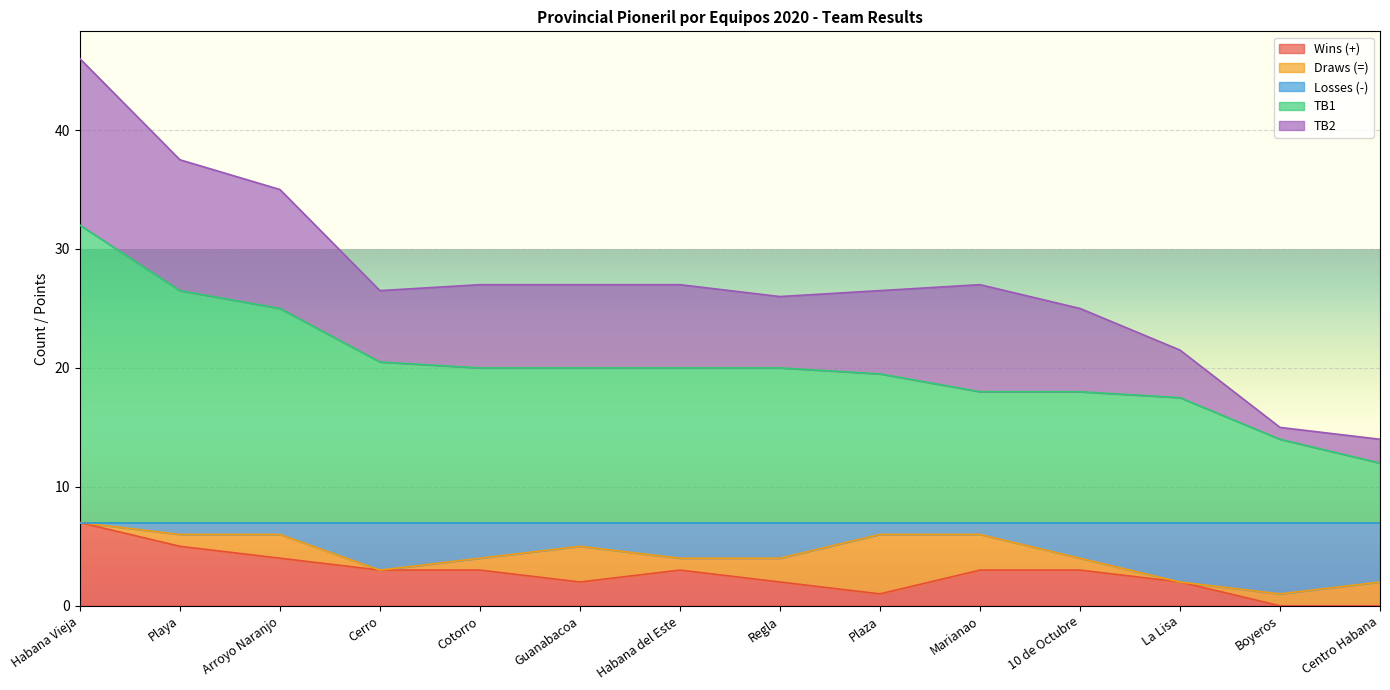

At which label is Wins (+) closest to 3?

Cerro